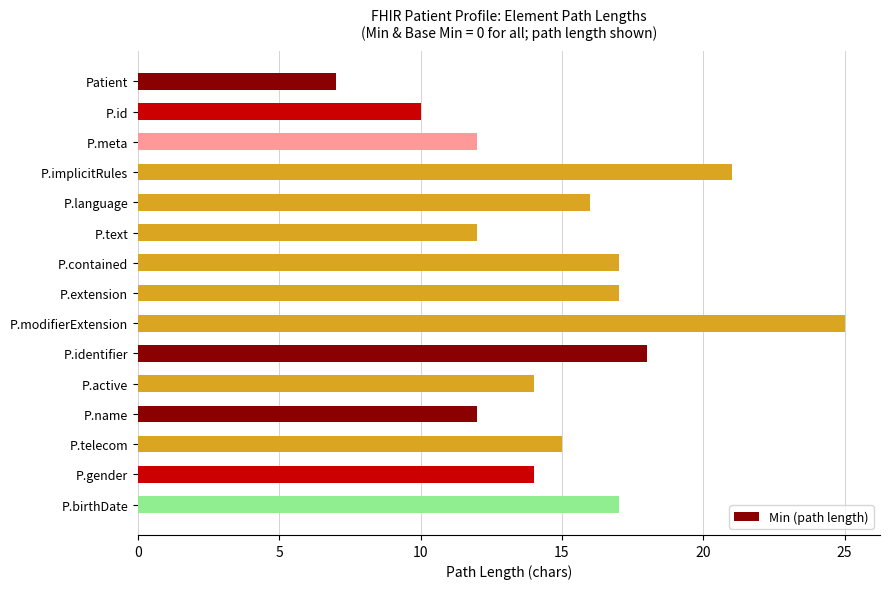

Does the chart contain stacked bars?

No